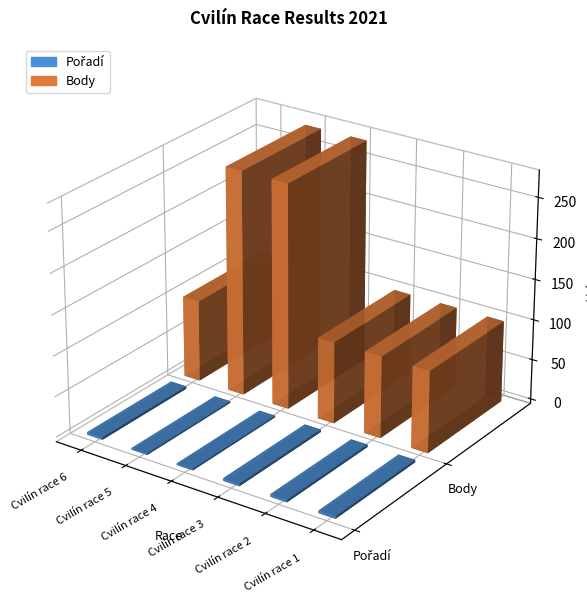

Is the value of Pořadí at Cvilín race 4 greater than the value of Body at Cvilín race 2?

No